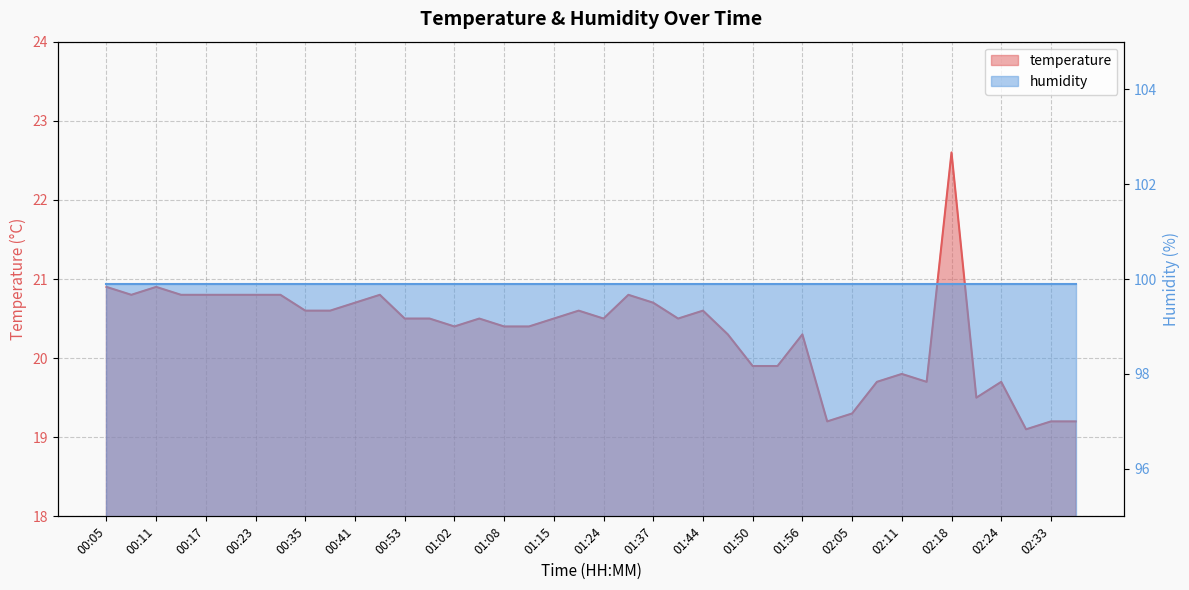

Is it true that the value at 01:02 is 20.4?

True